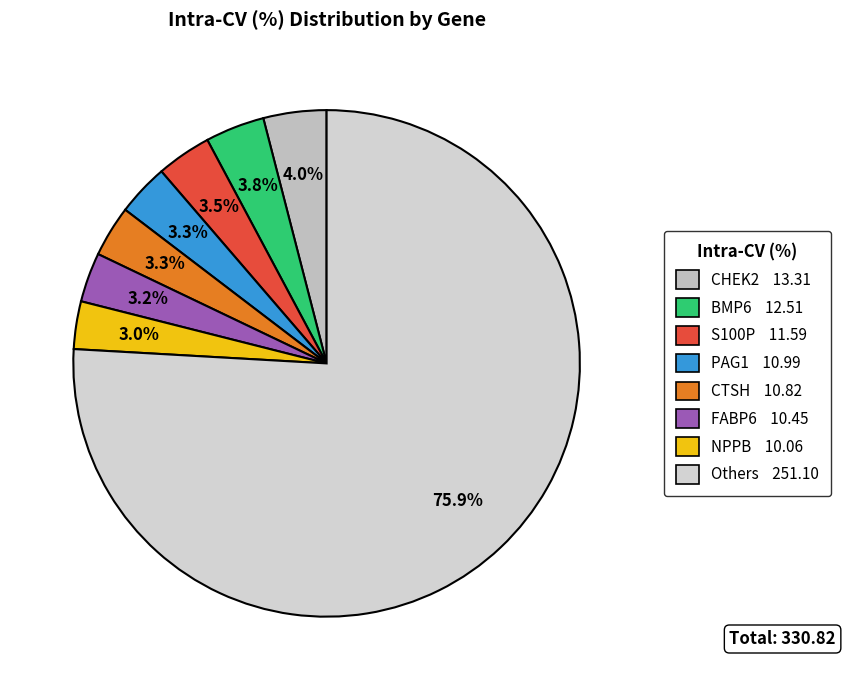

Count the number of slices in the pie.

8